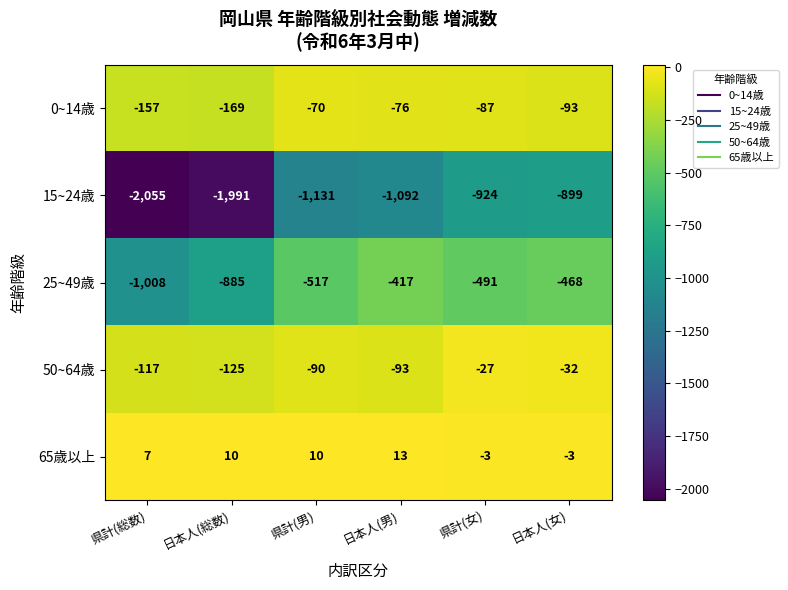

Reading left to right, list all the values displayed in this chart.

0~14歳: 県計(総数)=-157	日本人(総数)=-169	県計(男)=-70	日本人(男)=-76	県計(女)=-87	日本人(女)=-93
15~24歳: 県計(総数)=-2055	日本人(総数)=-1991	県計(男)=-1131	日本人(男)=-1092	県計(女)=-924	日本人(女)=-899
25~49歳: 県計(総数)=-1008	日本人(総数)=-885	県計(男)=-517	日本人(男)=-417	県計(女)=-491	日本人(女)=-468
50~64歳: 県計(総数)=-117	日本人(総数)=-125	県計(男)=-90	日本人(男)=-93	県計(女)=-27	日本人(女)=-32
65歳以上: 県計(総数)=7	日本人(総数)=10	県計(男)=10	日本人(男)=13	県計(女)=-3	日本人(女)=-3